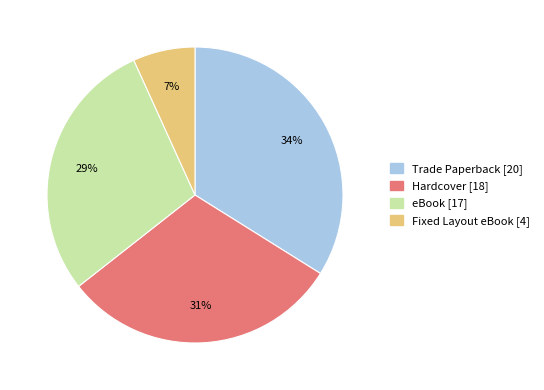

To the nearest percent, what is the difference between the largest and smallest slice percentages?

27%